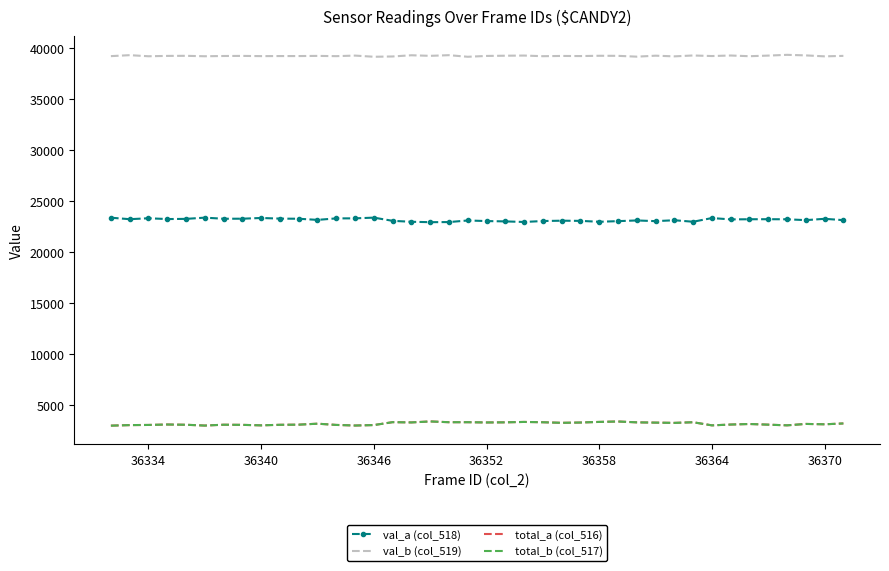

What is the highest value of the val_a (col_518) series?

23368